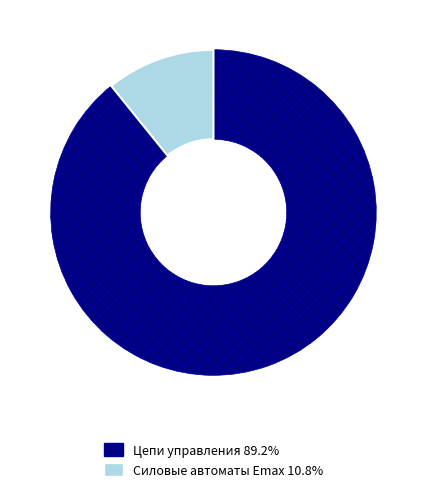

Is Силовые автоматы Emax the majority of the pie?

No